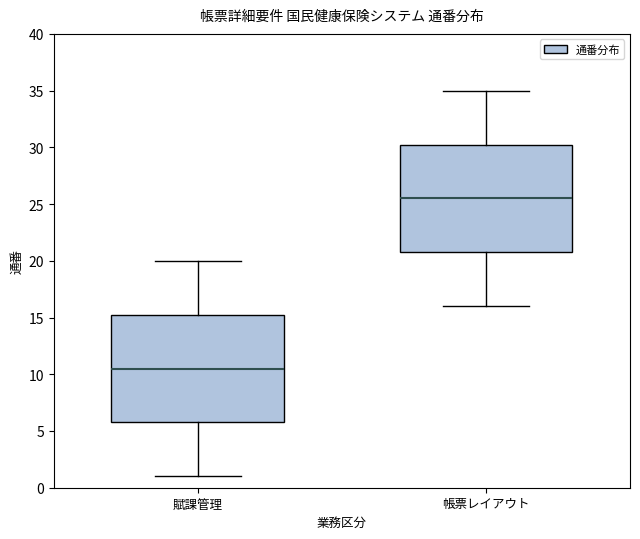

Reading left to right, read every box against the y-axis: the position of its median line, the range the box covers, and the ends of its whiskers. The values are not printed on the chart, so give them approximately, as read against the axis.

賦課管理: median 10.5, box 6.0 to 15.5, whiskers 1.0 to 20.0
帳票レイアウト: median 25.5, box 21.0 to 30.5, whiskers 16.0 to 35.0